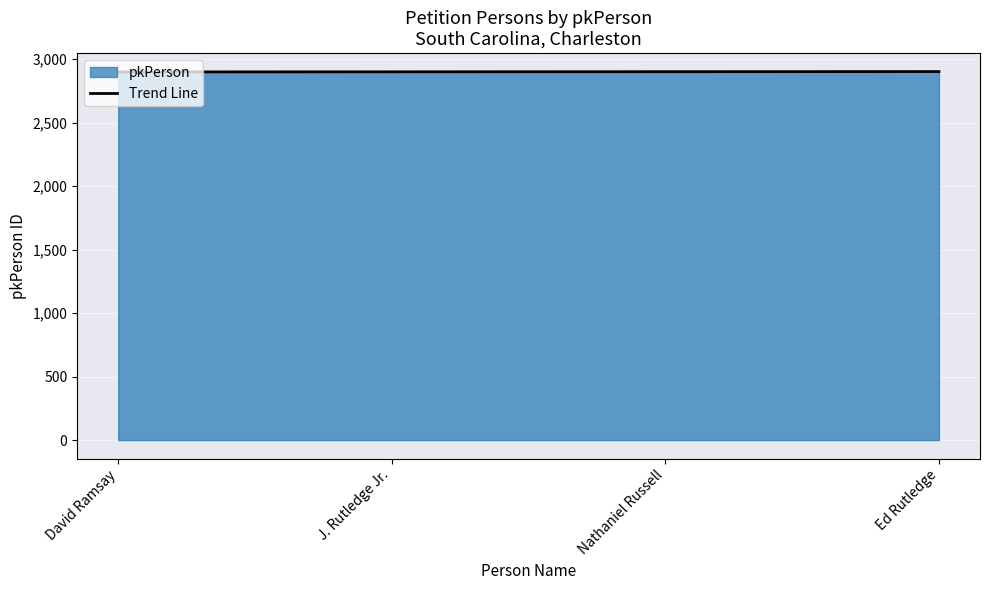

Which label corresponds to the smallest value in the chart?

David Ramsay